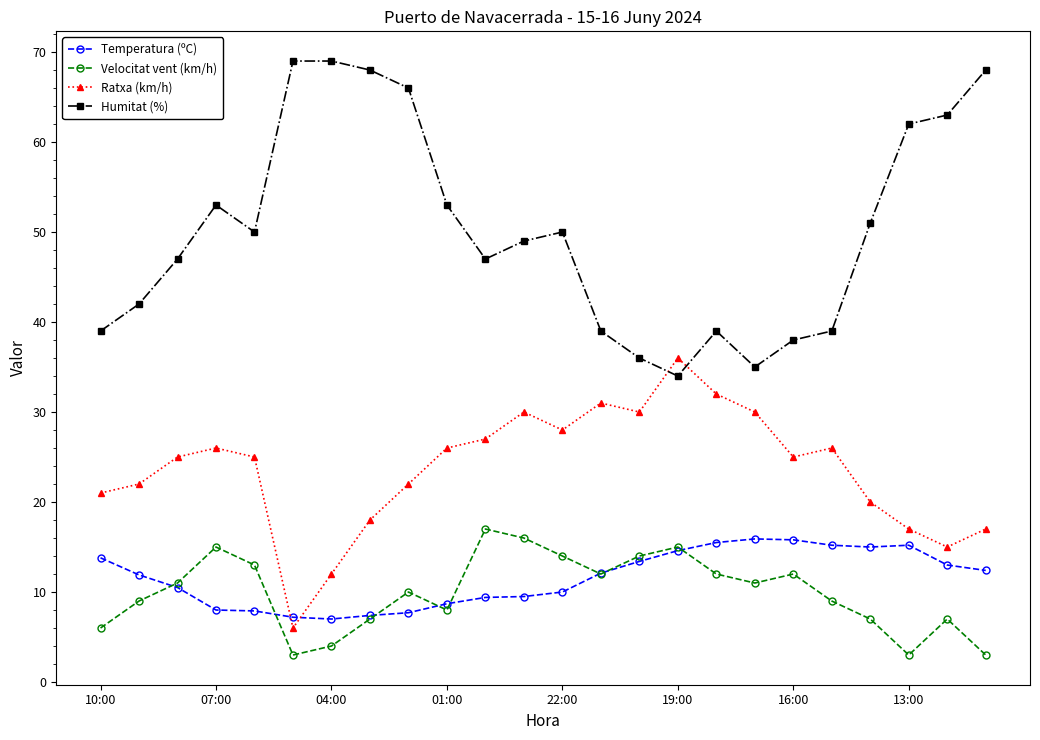

What is the maximum value shown in the chart?

69.0